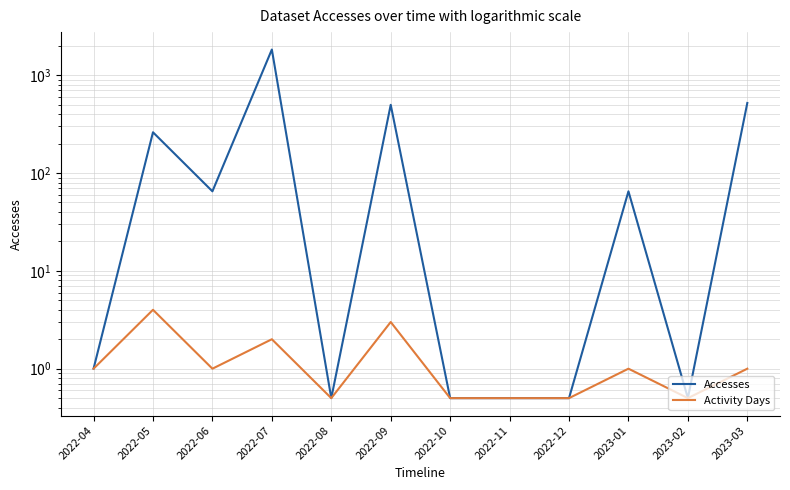

Is it true that Activity Days equals 0.5 at 2022-10?

True